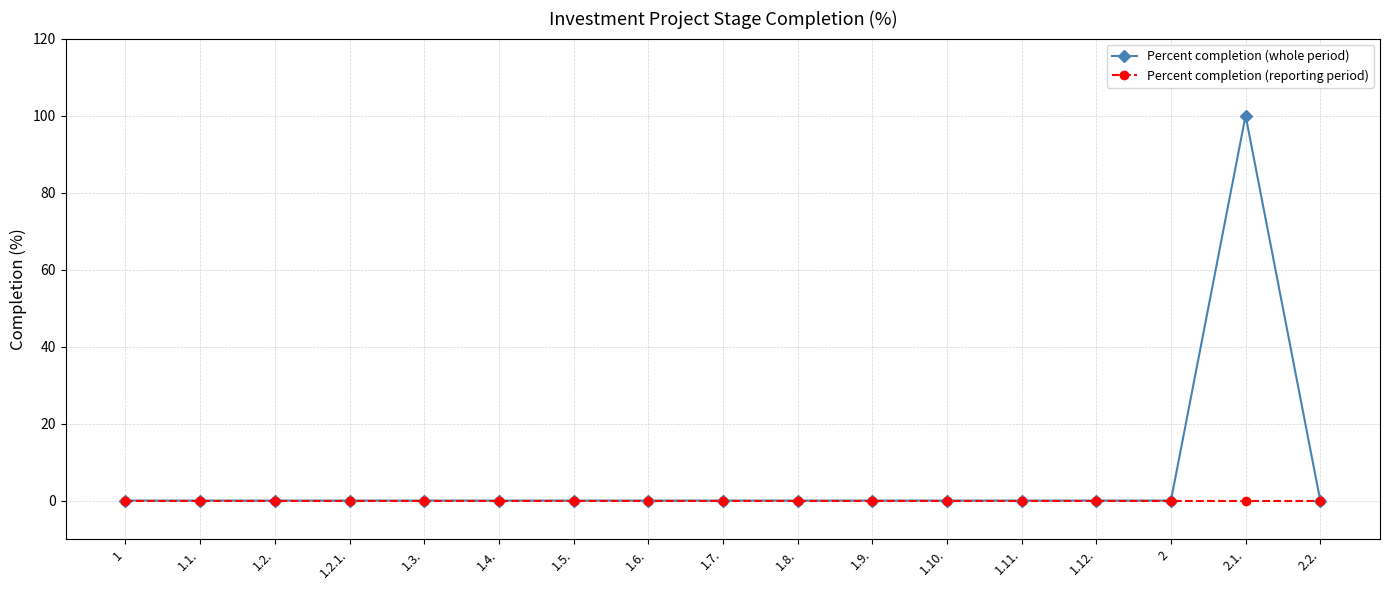

The value of Percent completion (whole period) at 1.12. is 0. True or false?

True